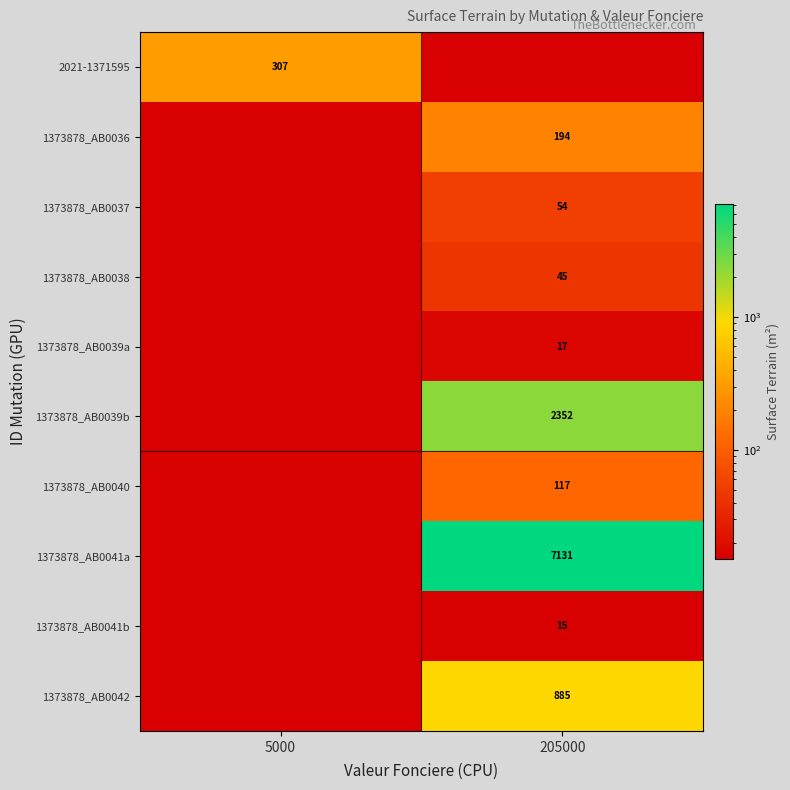

Is the value of 1373878_AB0038 at 205000 greater than the value of 1373878_AB0039b at 205000?

No